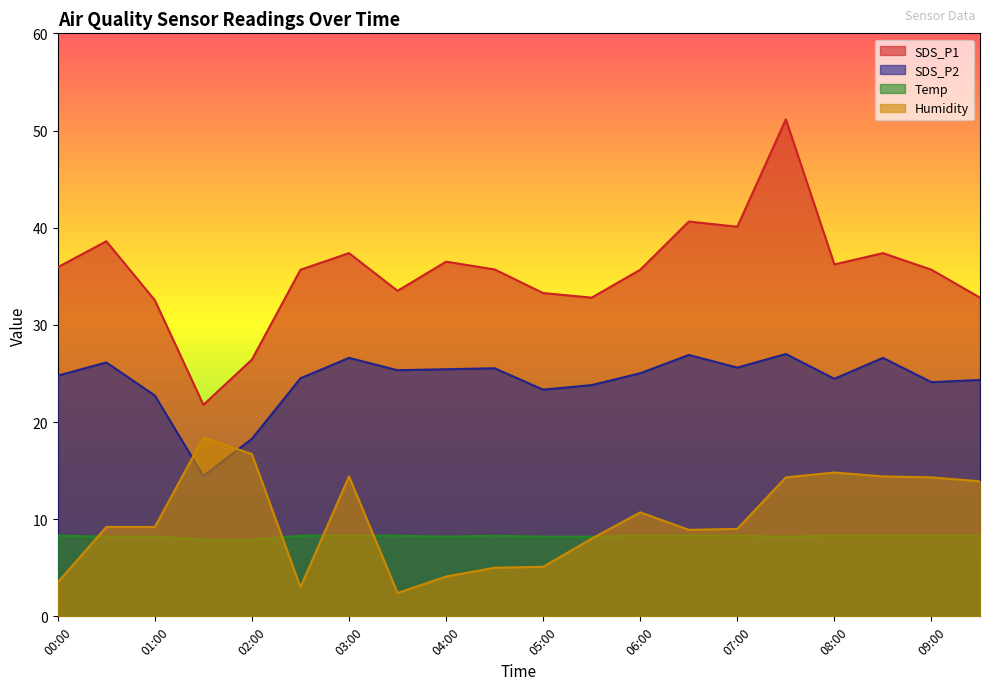

What is the sum of the SDS_P2 values at 08:30 and 06:00?

51.6